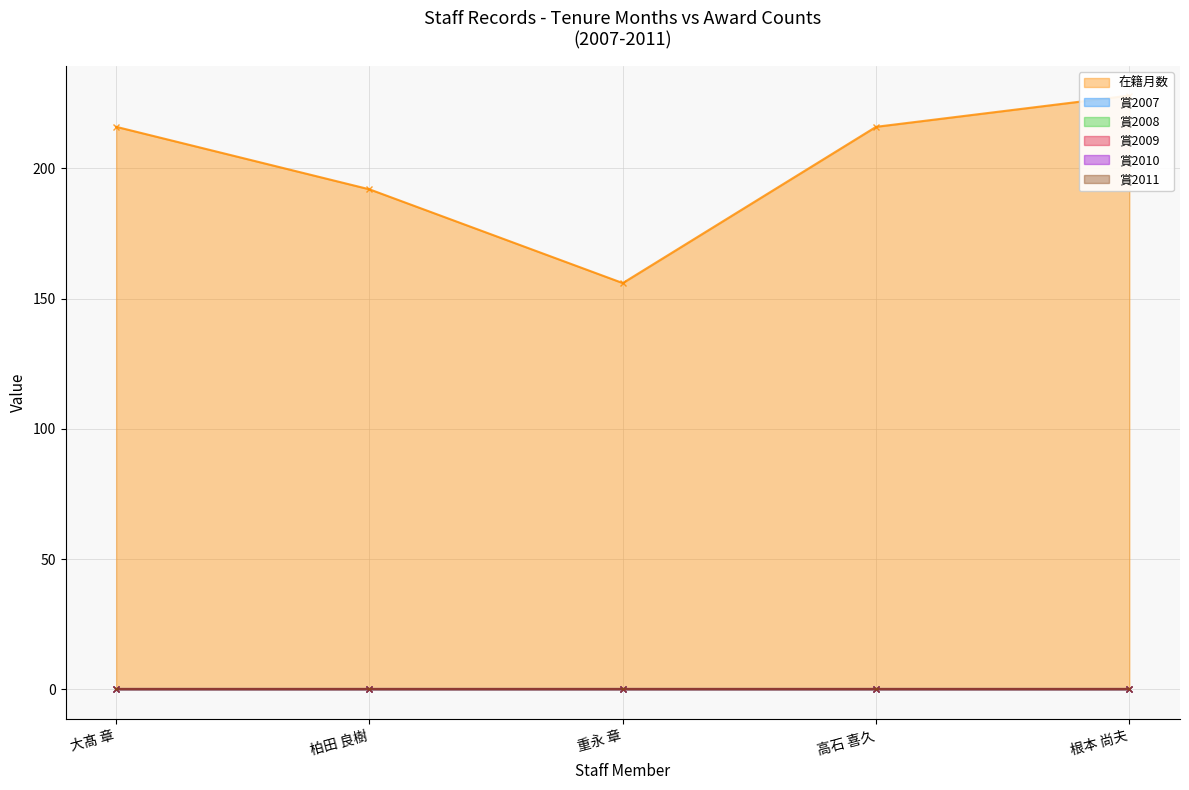

What is the label of the 3rd point from the left?

重永 章